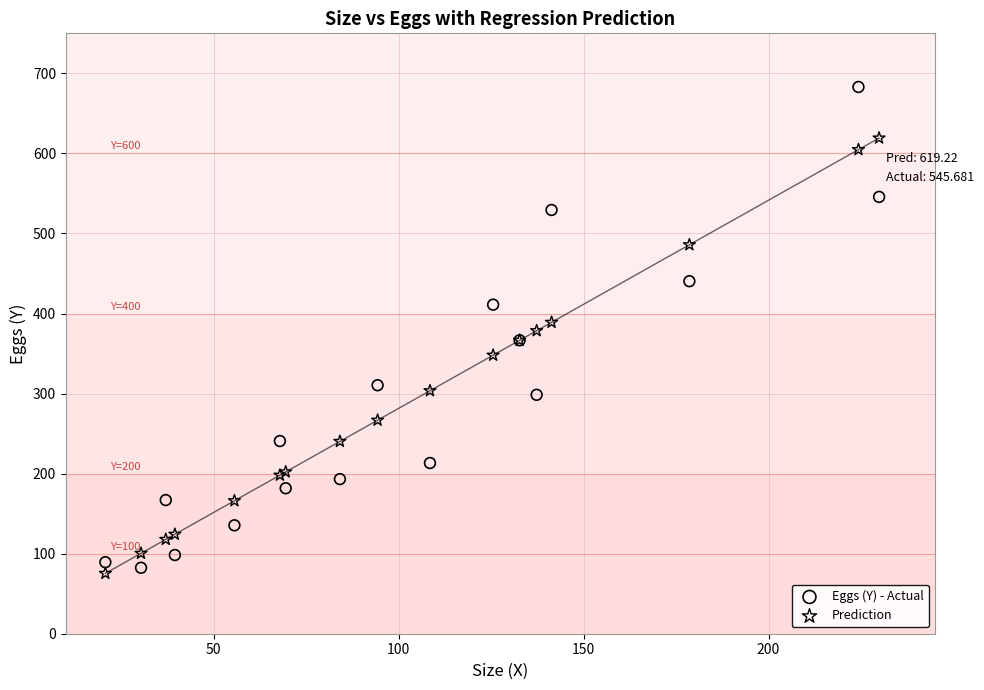

Which series contains the lowest Y value?

Prediction